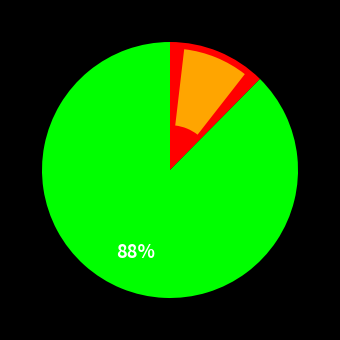

To the nearest percent, what is the average slice percentage?

50%